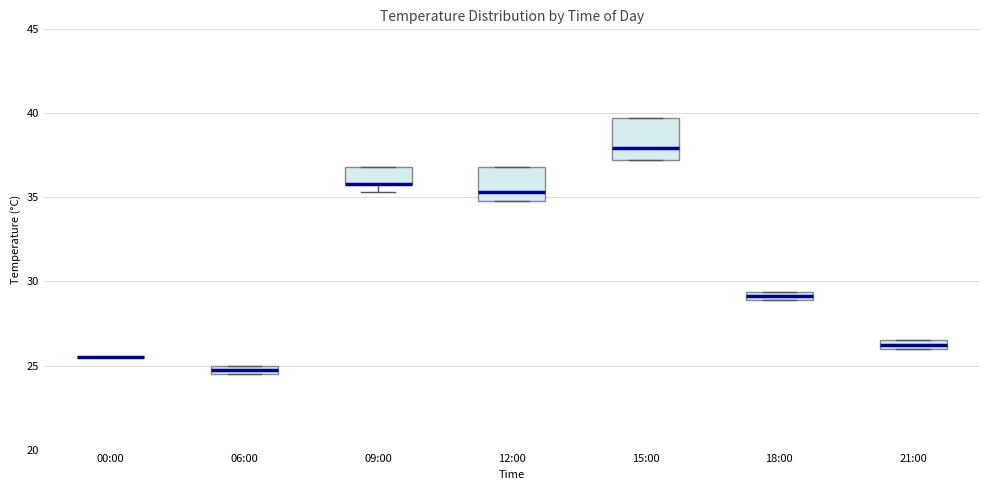

Where is the upper edge of the box for 06:00 on the y-axis? The values are not printed on the chart, so give them approximately, as read against the axis.

25.0